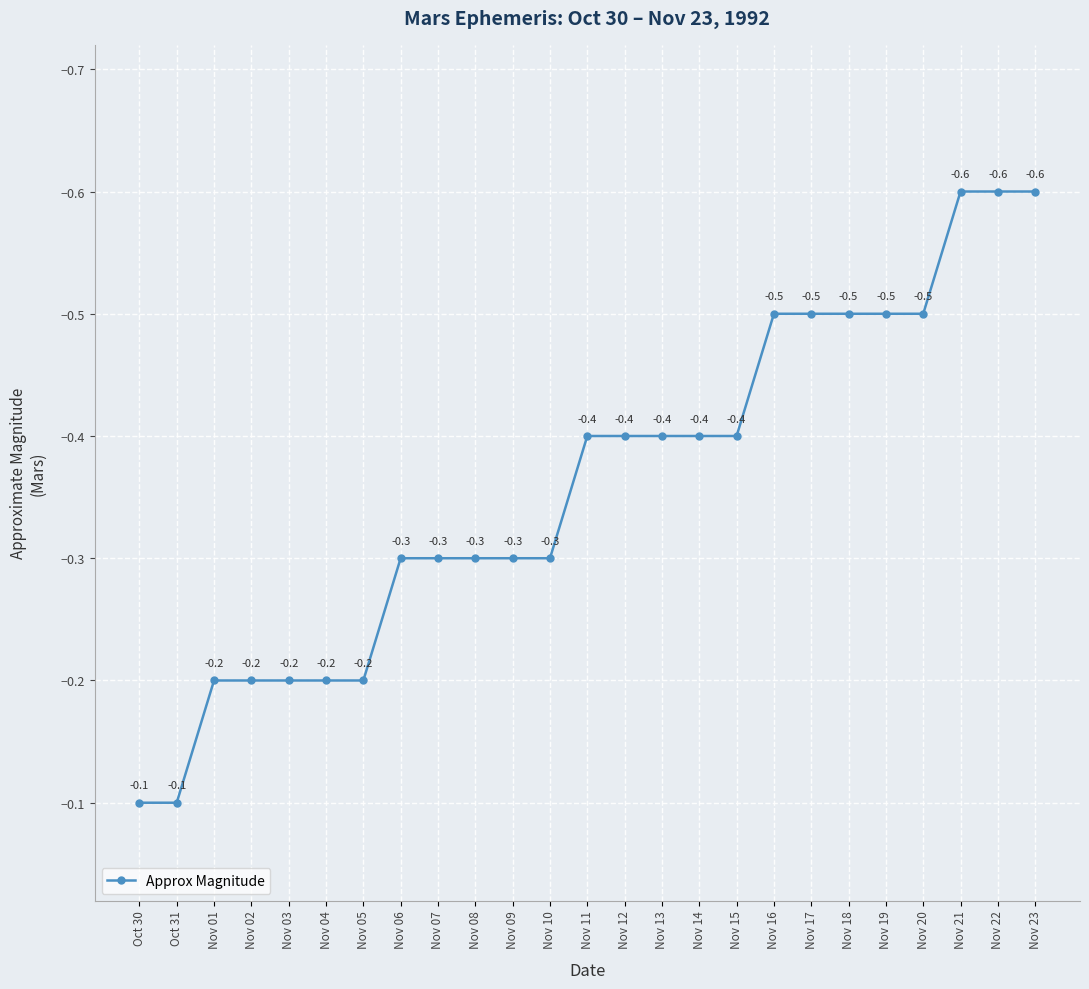

How many lines are shown in the chart?

1